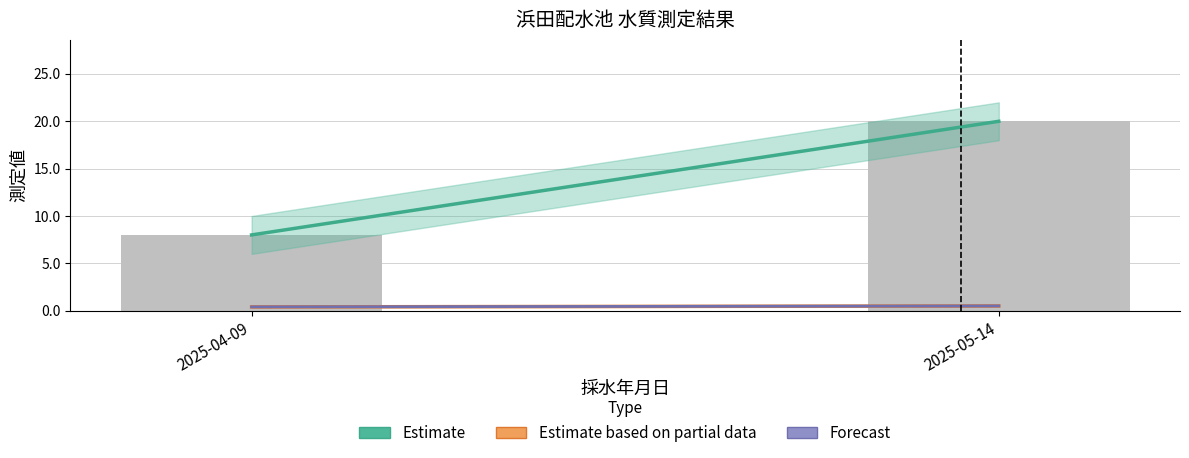

Which label corresponds to the largest value in the chart?

2025-05-14